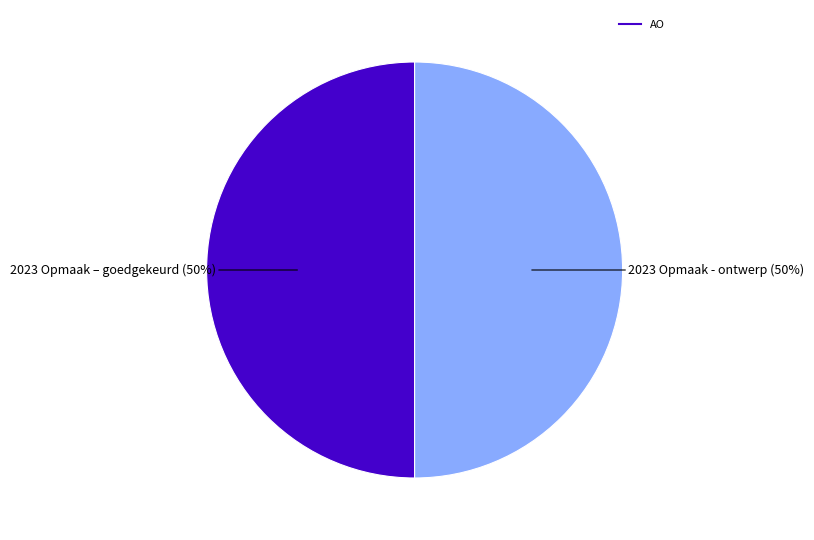

How many slices are in this pie chart?

2